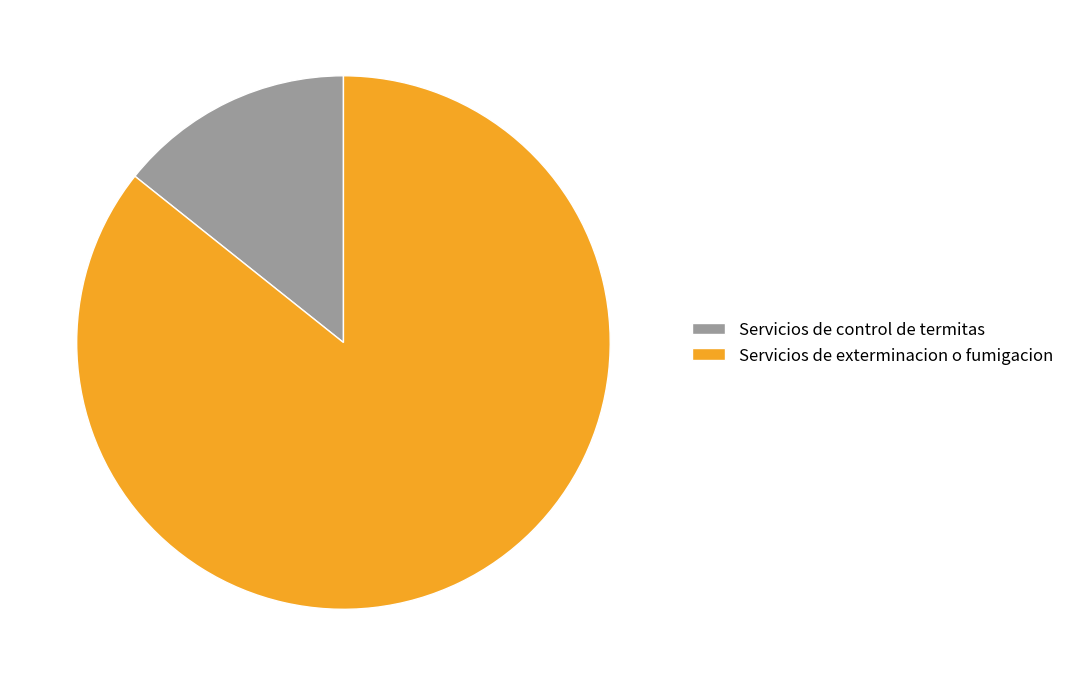

Rank the categories by value from highest to lowest.

Servicios de exterminacion o fumigacion, Servicios de control de termitas